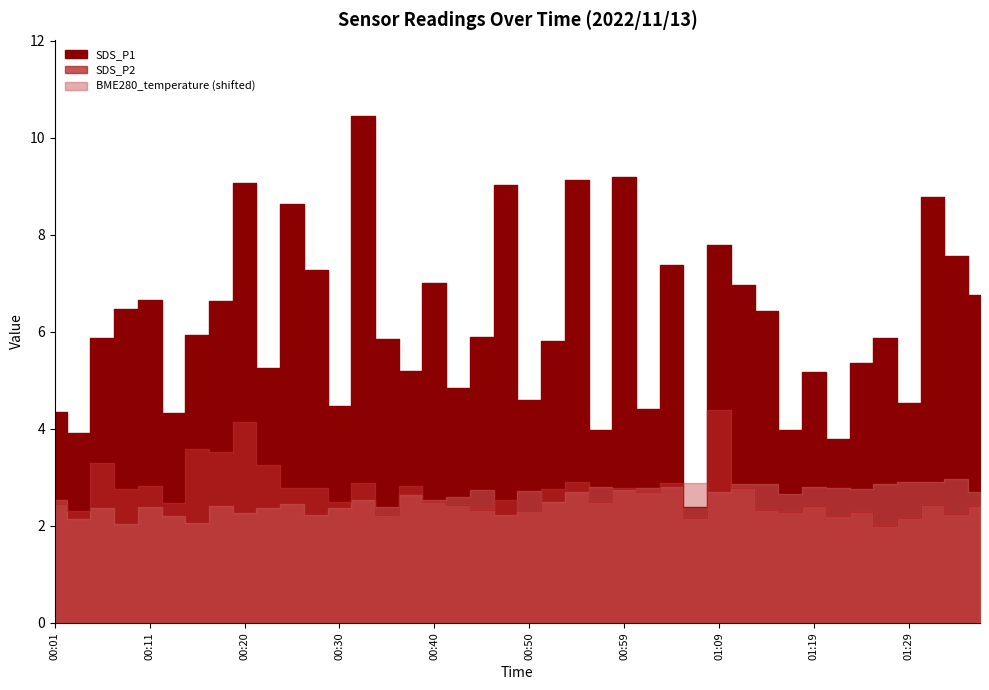

What is the minimum value for SDS_P2?

2.0